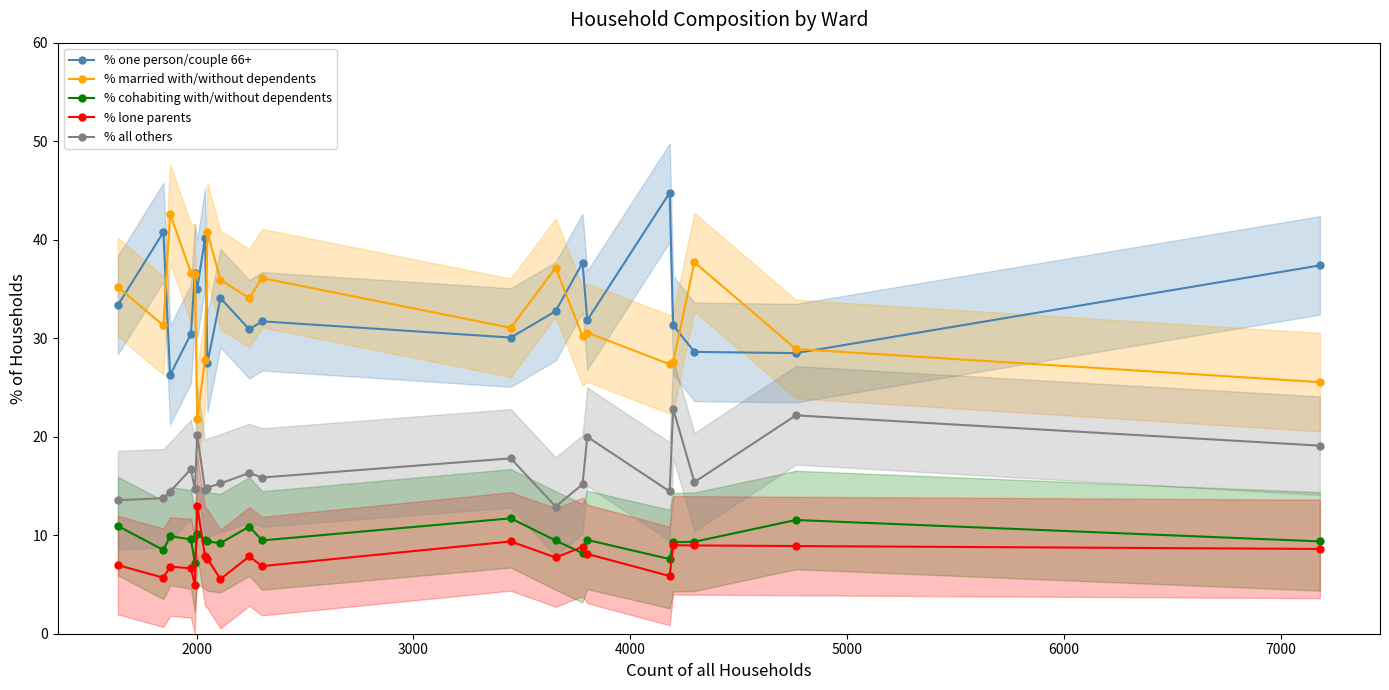

What is the value of the % all others point at the 16th from the left?

14.4